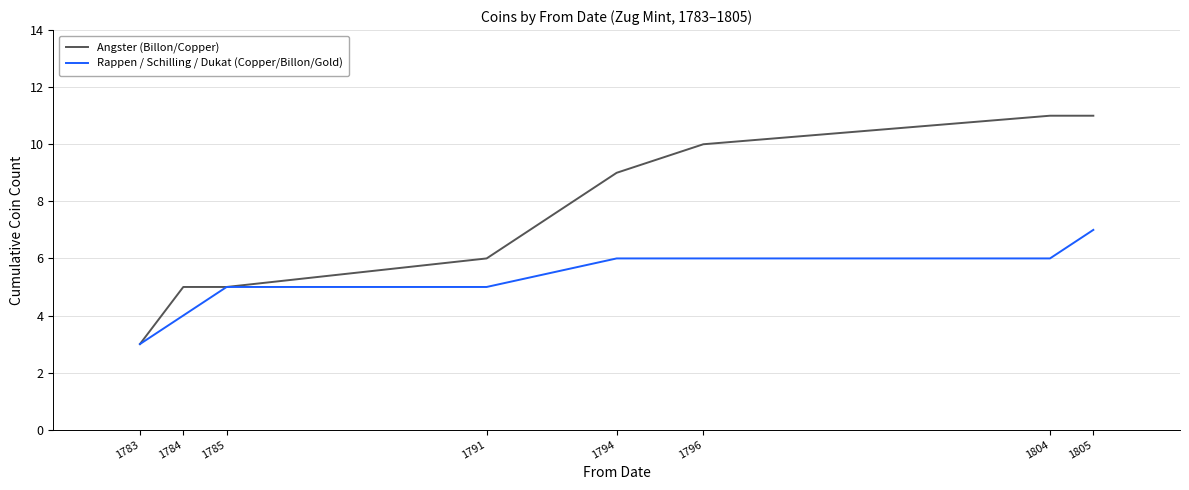

What is the spread (max minus min) of values at 1794?

3